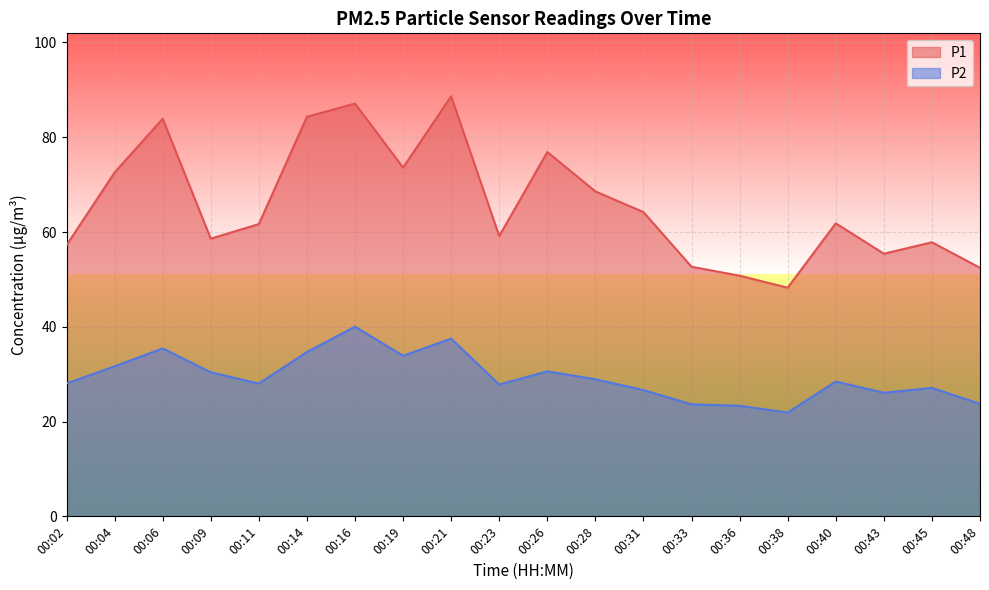

Where is the first local maximum for P2?

00:06